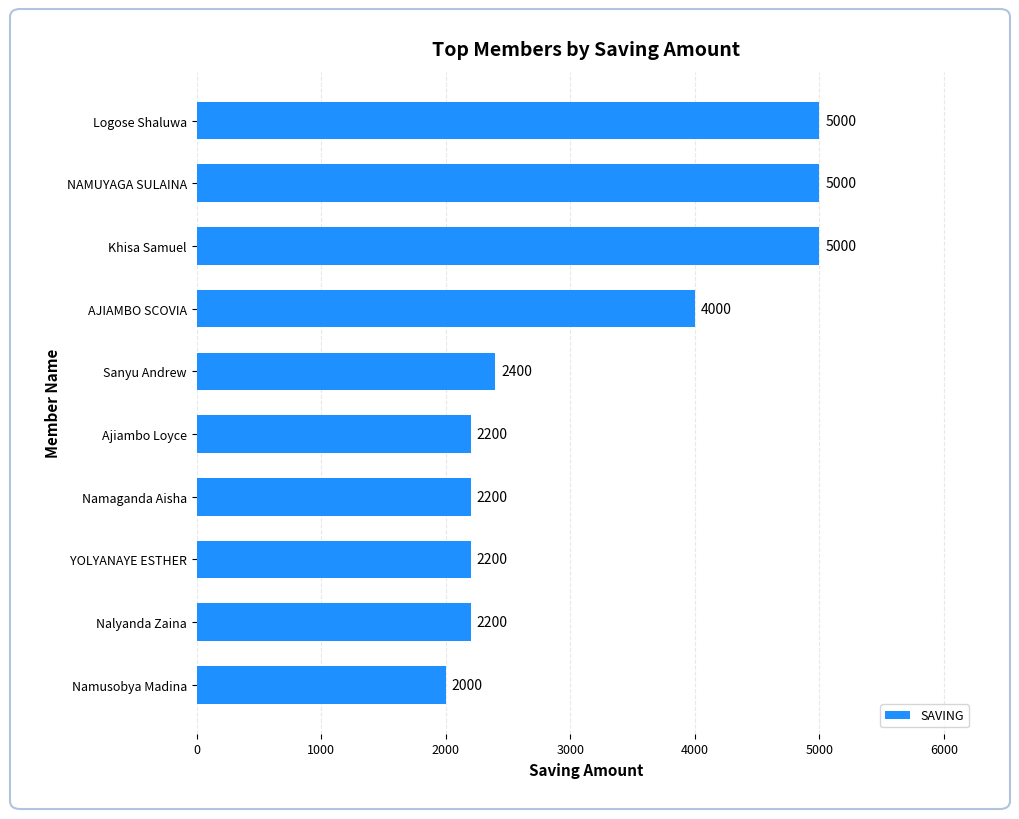

How many categories are shown in the chart?

10